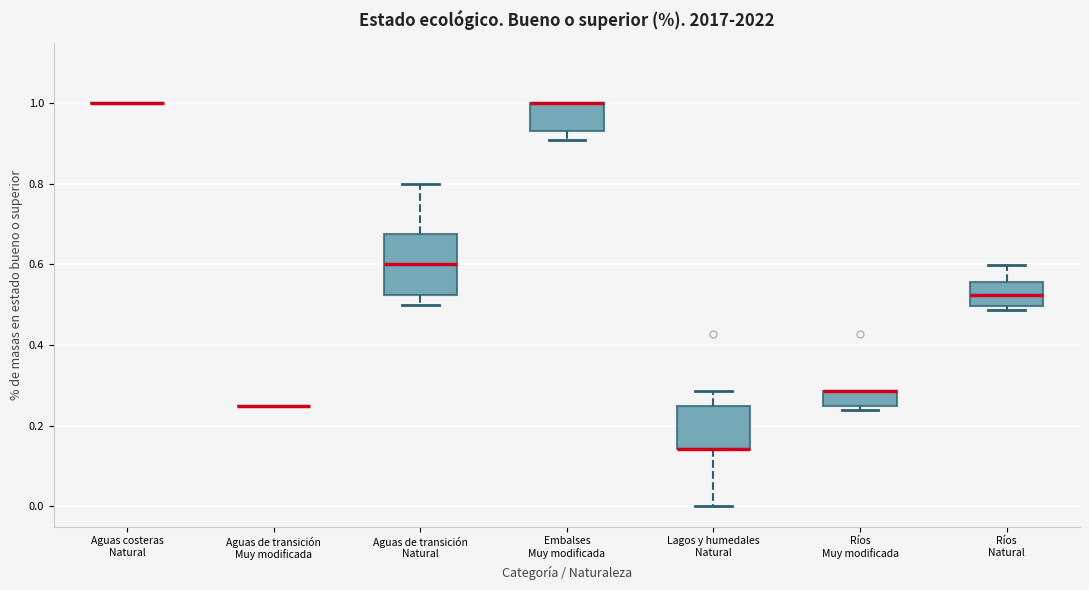

Where is the lower edge of the box for Embalses Muy modificada on the y-axis? The values are not printed on the chart, so give them approximately, as read against the axis.

0.94